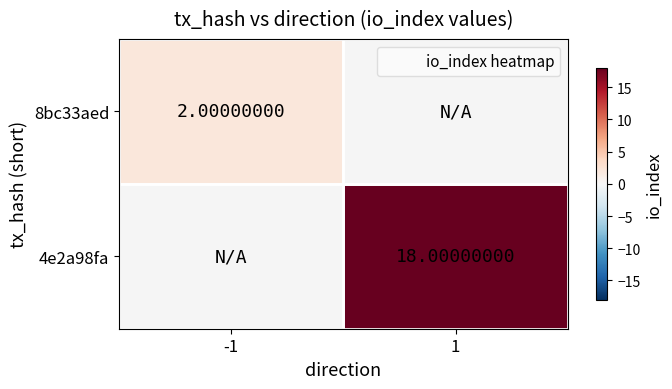

Between 1 and -1, which is larger?

-1